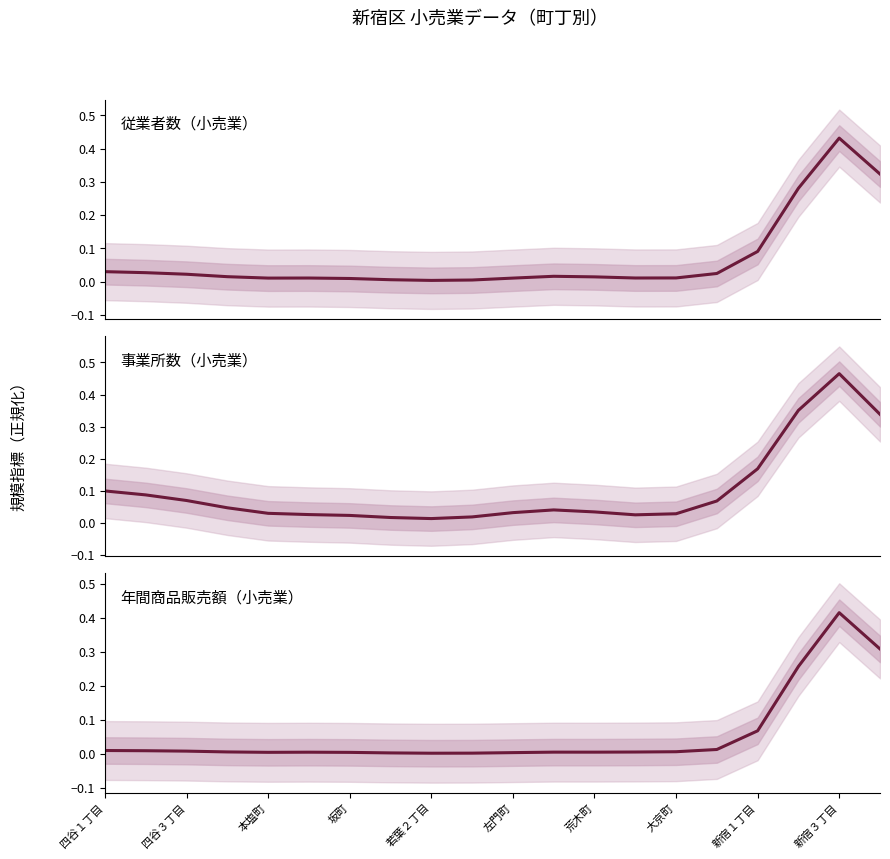

True or false: 年間商品販売額（小売業） has a value of 0.2 at 19.

False